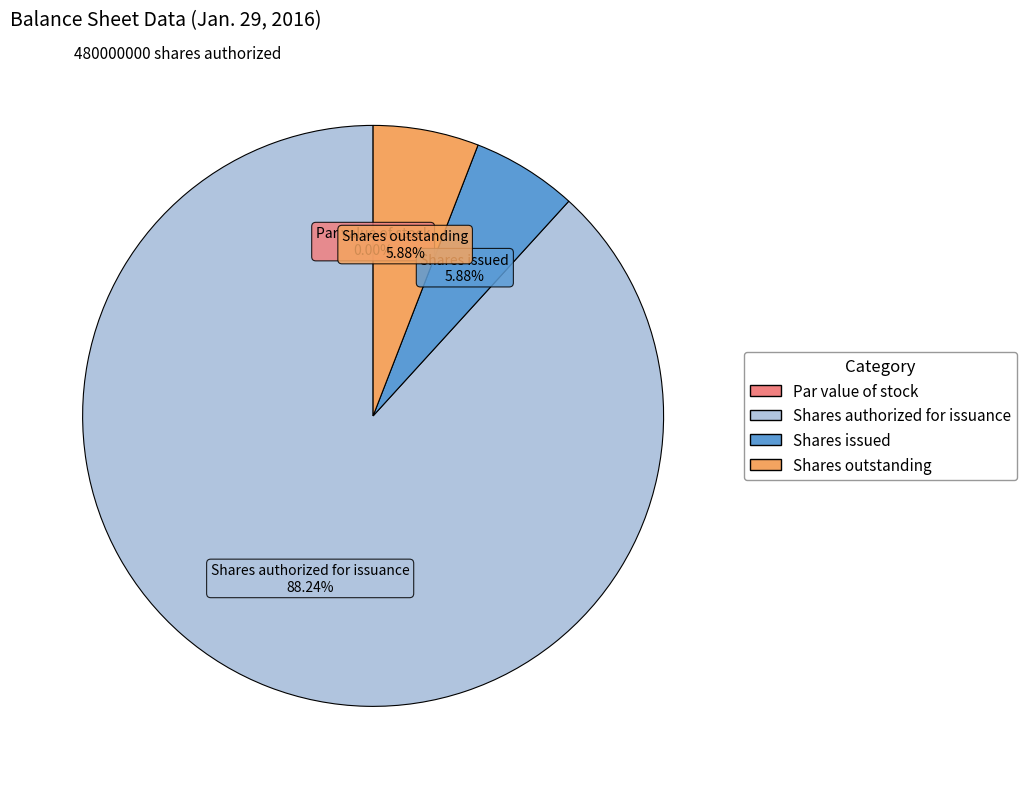

To the nearest percent, what is the difference between the Par value of stock and Shares outstanding slice percentages?

6%